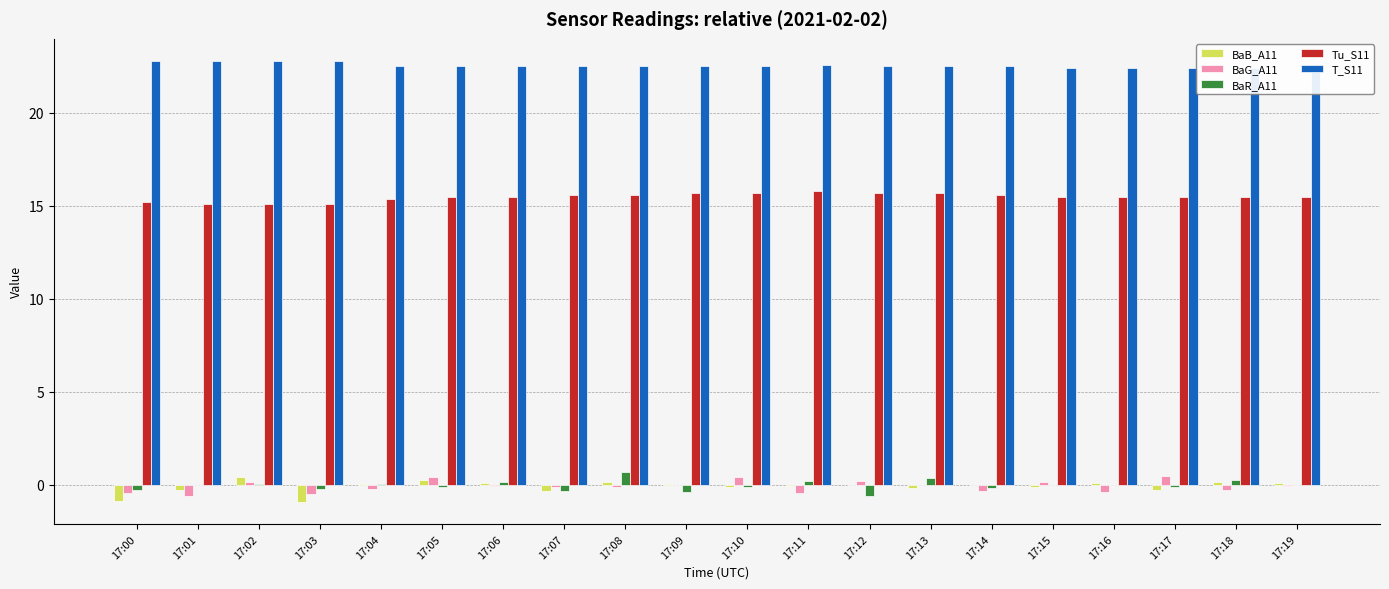

Count the T_S11 values in the range 22 to 23.

20